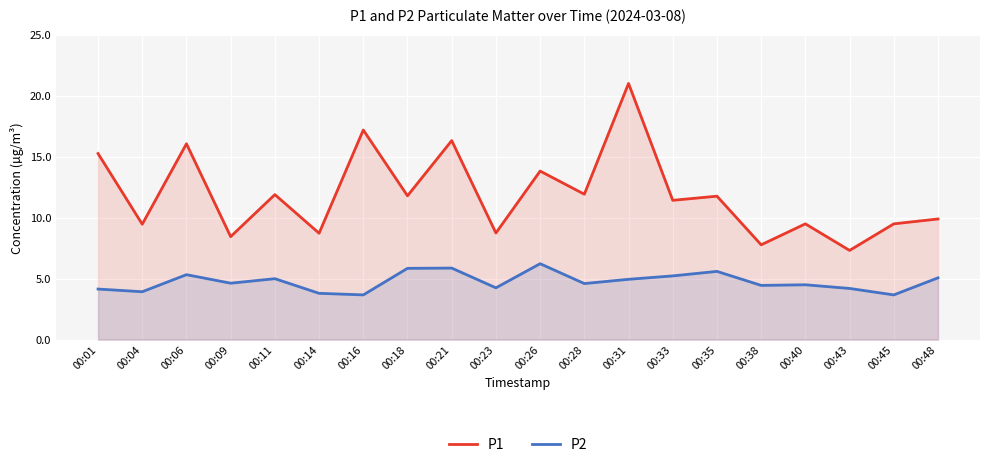

What is the value of the P2 point at the 11th from the left?

6.2